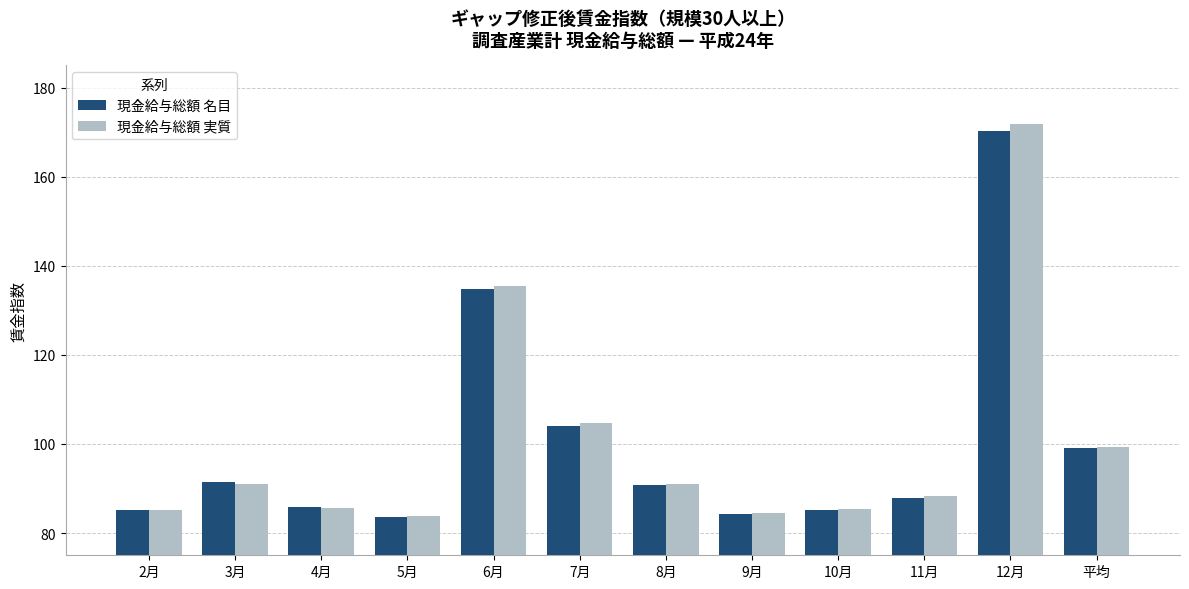

What is the label of the 6th bar from the right?

8月